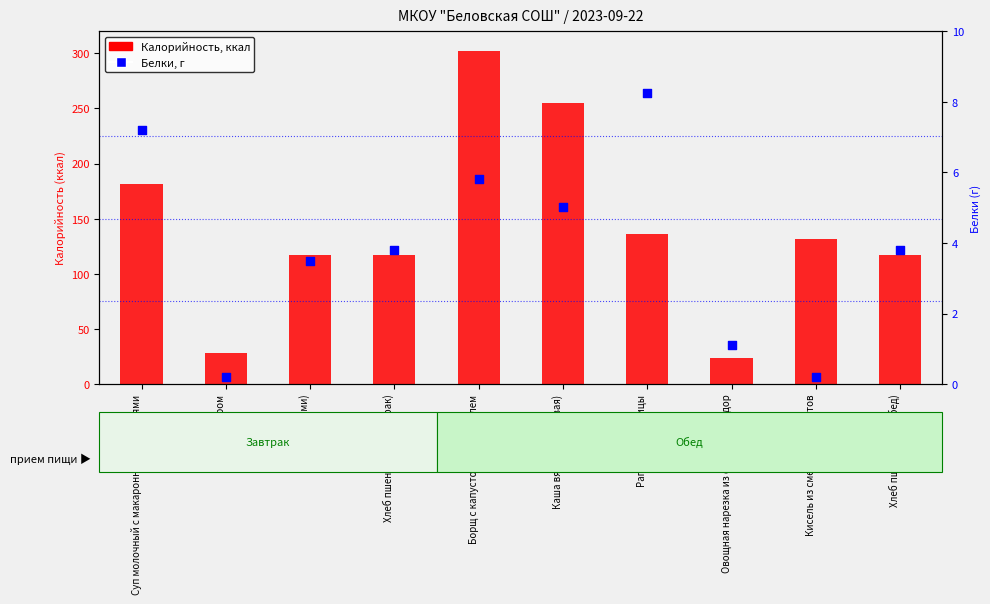

Which series has the largest Y range (max minus min)?

Калорийность